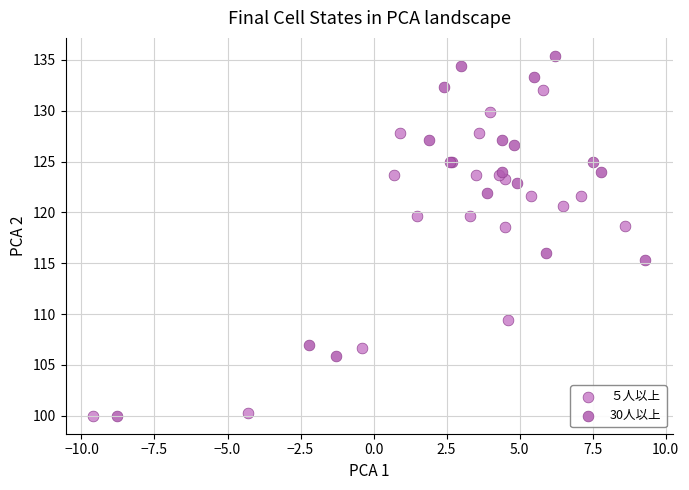

Which series has the widest spread of Y values?

30人以上